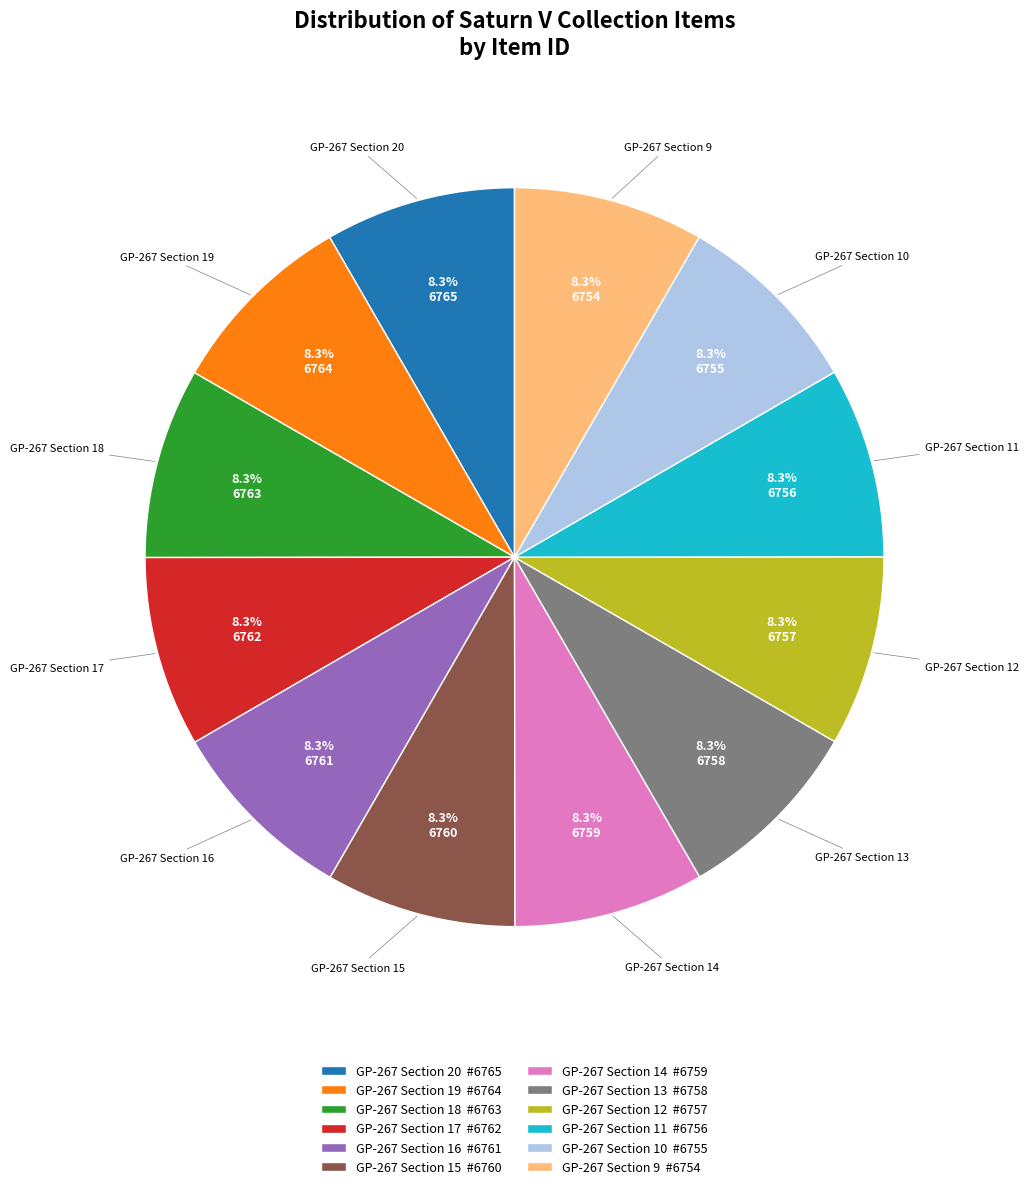

Combined, do GP-267 Section 19 and GP-267 Section 14 account for over 50%?

No